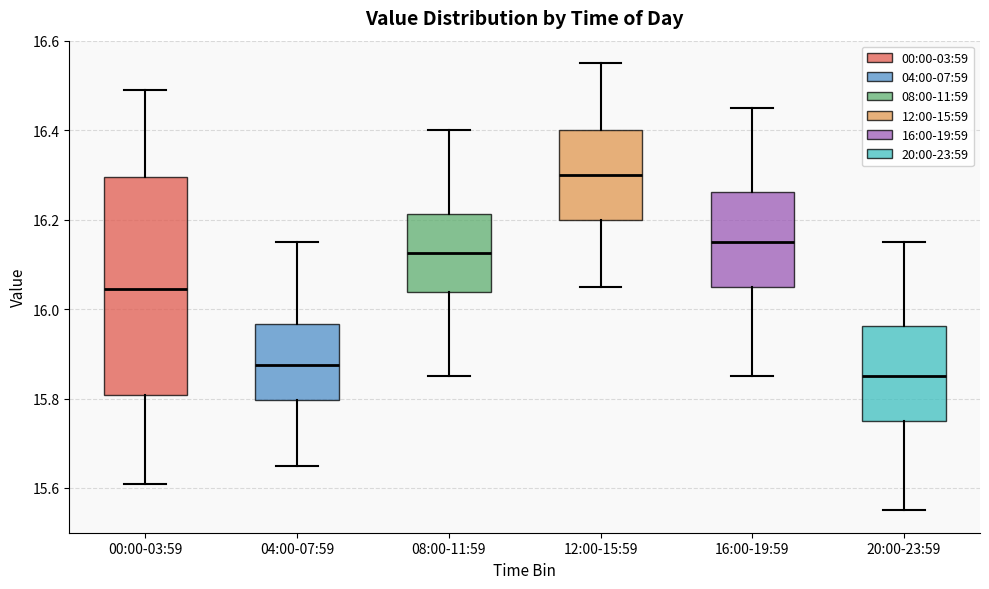

Reading left to right, transcribe this box plot: for each box, give where its median line is, the range the box spans, and where its two whiskers end, as read against the y-axis. The values are not printed on the chart, so give them approximately, as read against the axis.

00:00-03:59: median 16.04, box 15.80 to 16.30, whiskers 15.62 to 16.50
04:00-07:59: median 15.88, box 15.80 to 15.96, whiskers 15.66 to 16.16
08:00-11:59: median 16.12, box 16.04 to 16.22, whiskers 15.86 to 16.40
12:00-15:59: median 16.30, box 16.20 to 16.40, whiskers 16.06 to 16.56
16:00-19:59: median 16.16, box 16.06 to 16.26, whiskers 15.86 to 16.46
20:00-23:59: median 15.86, box 15.76 to 15.96, whiskers 15.56 to 16.16